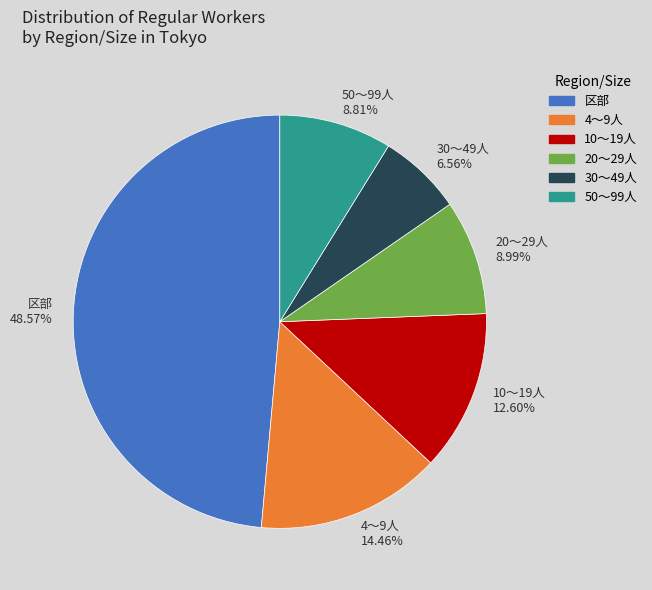

The 30～49人 slice represents 7% of the pie. True or false?

True